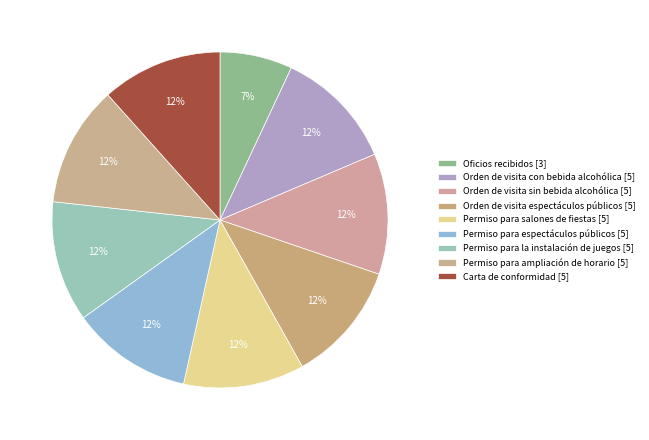

How many slices are in this pie chart?

9